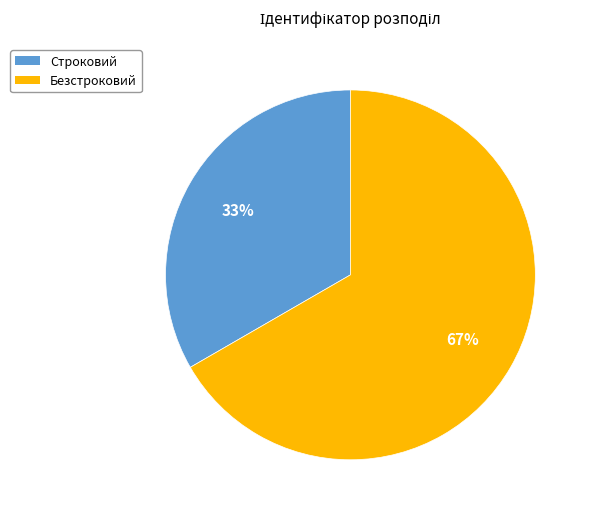

Is it true that Безстроковий is 67% of the pie?

True